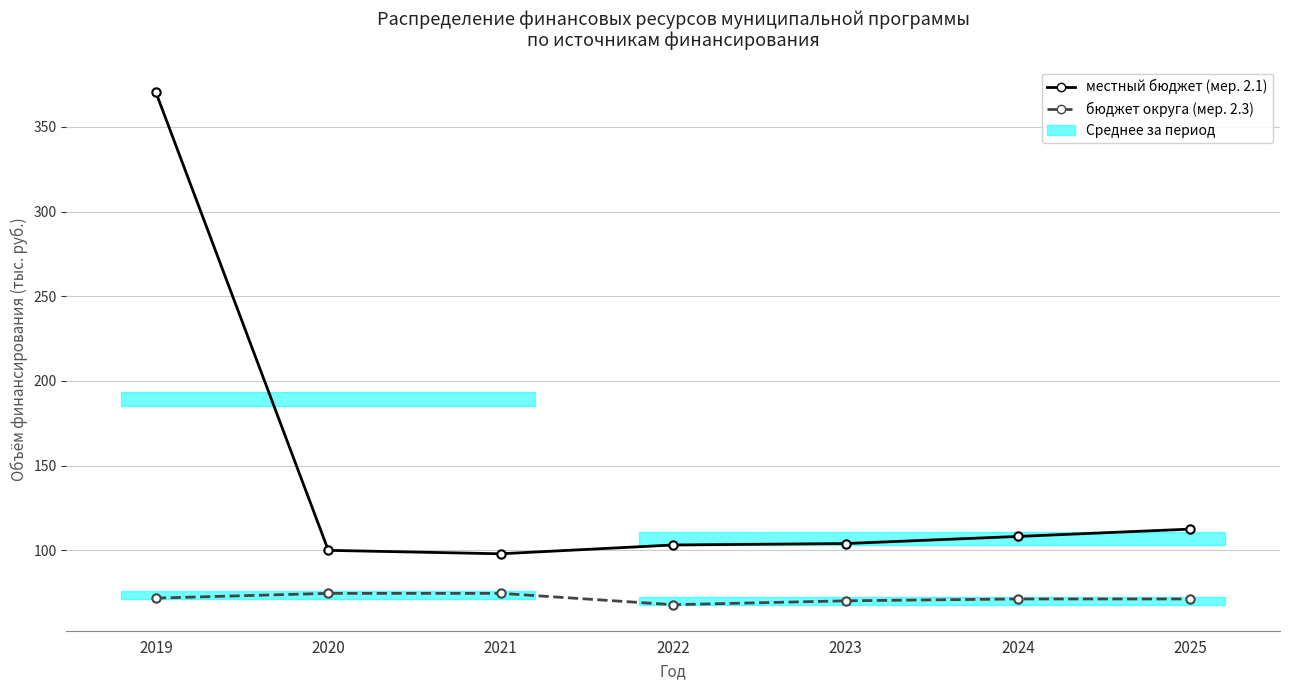

What is the total value across all series at 2023?

174.2